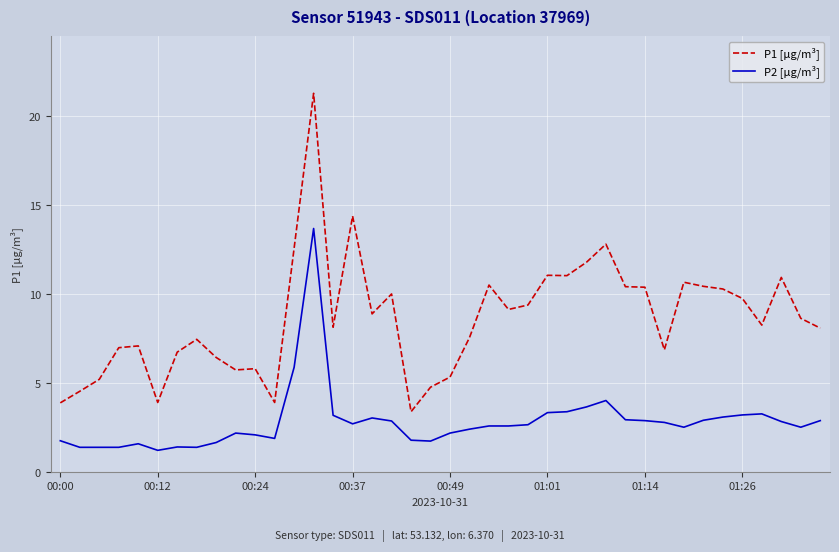

What is the difference between the maximum and minimum values in the P1 [µg/m³] series?

17.9